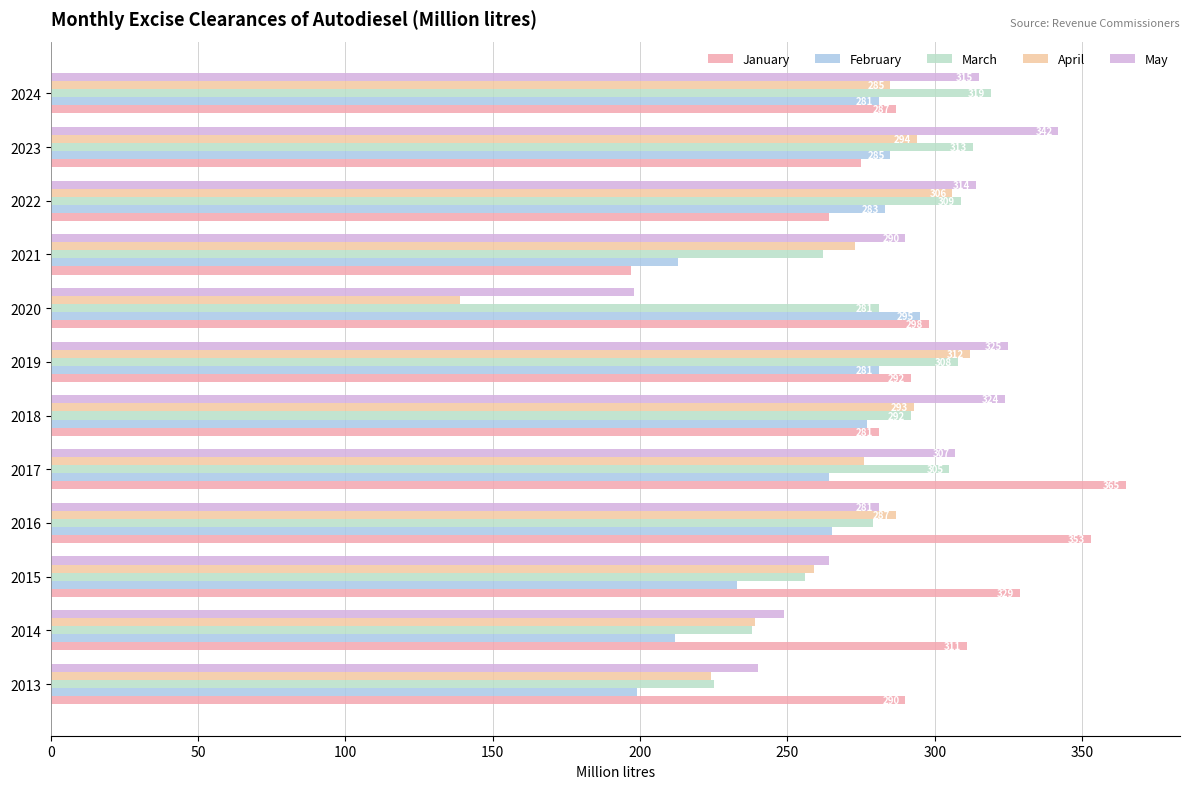

What is the difference between the maximum and minimum values in the April series?

173